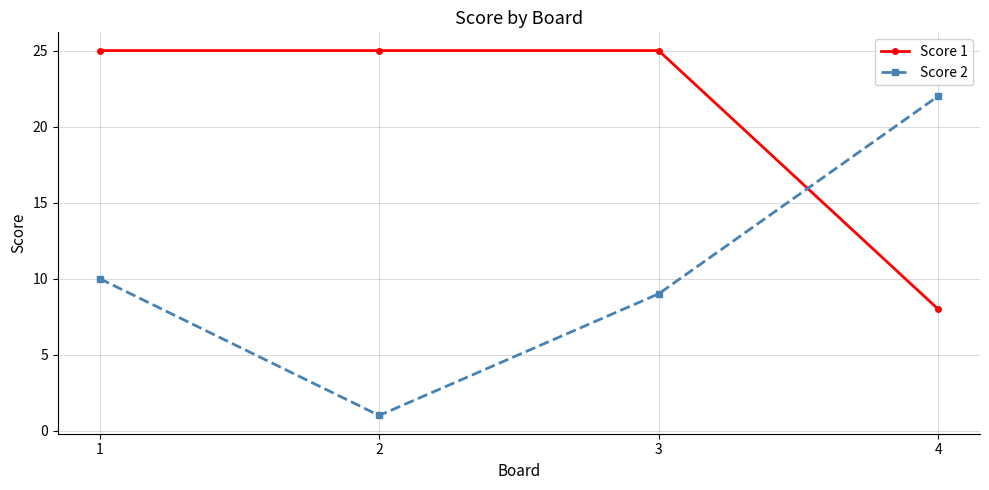

What is the difference between the highest and lowest values at 2?

24